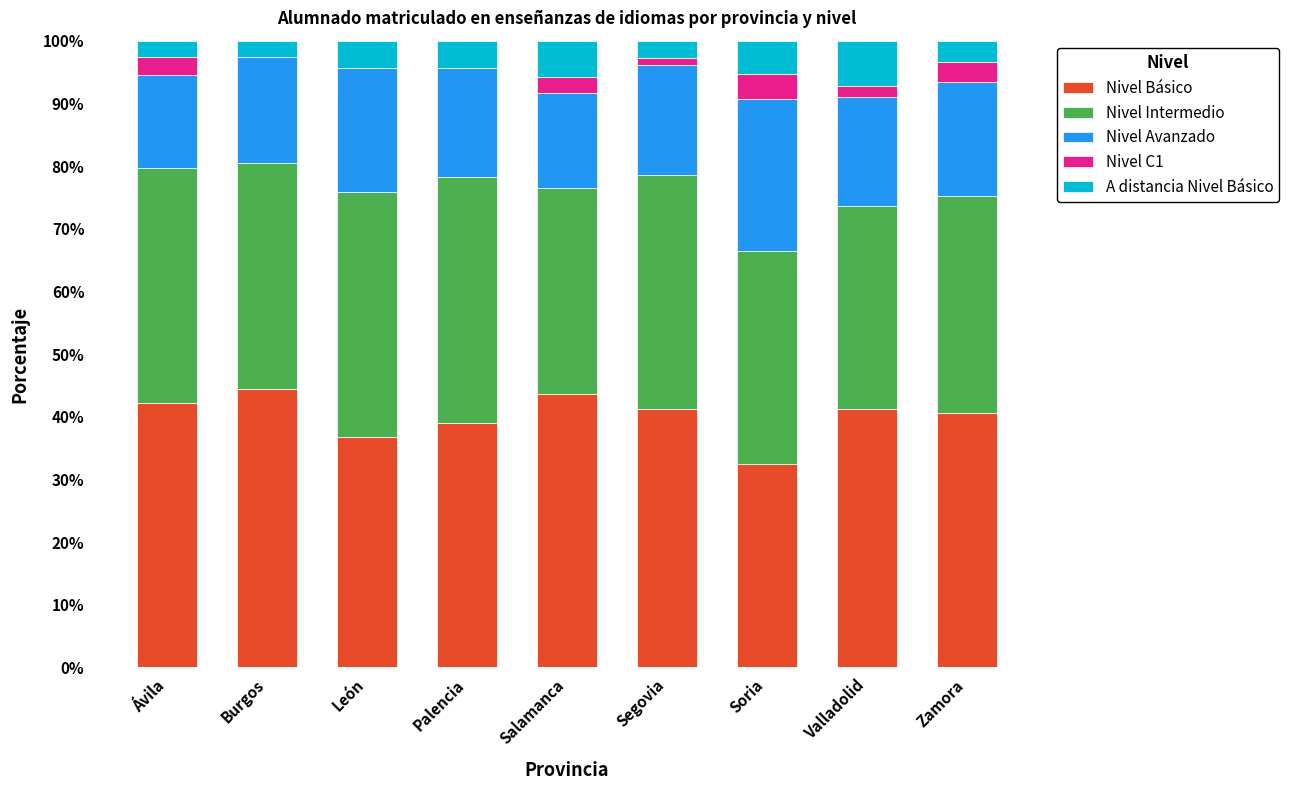

What is the total value across all series at Soria?

100.0